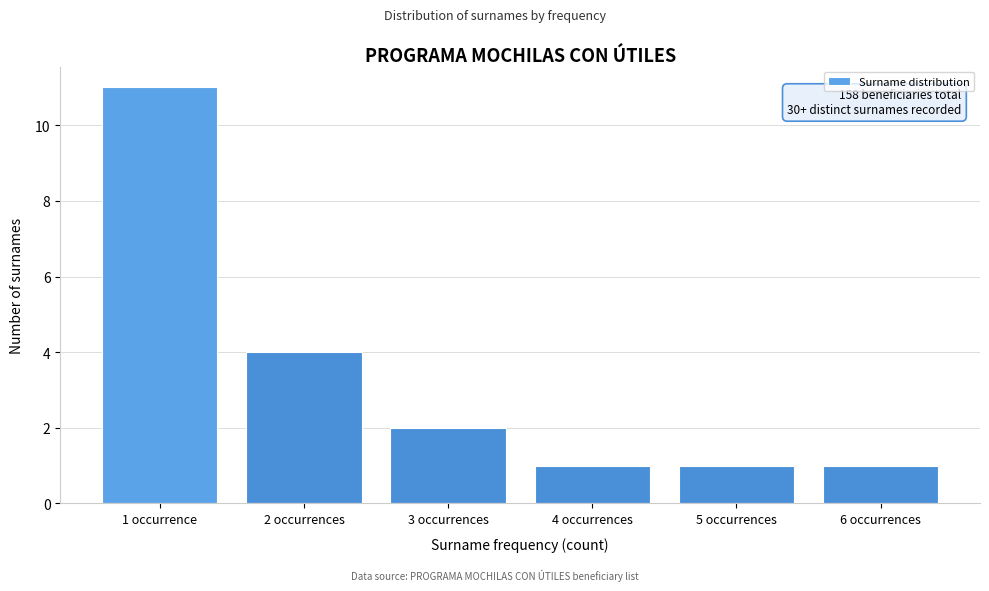

Reading right to left, list all the values displayed in this chart.

6 occurrences=1	5 occurrences=1	4 occurrences=1	3 occurrences=2	2 occurrences=4	1 occurrence=11